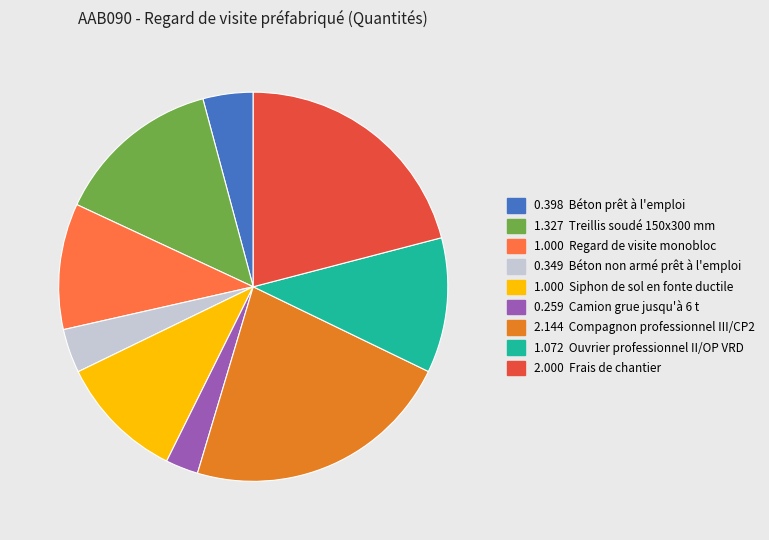

Is there any slice that represents more than half of the pie?

No